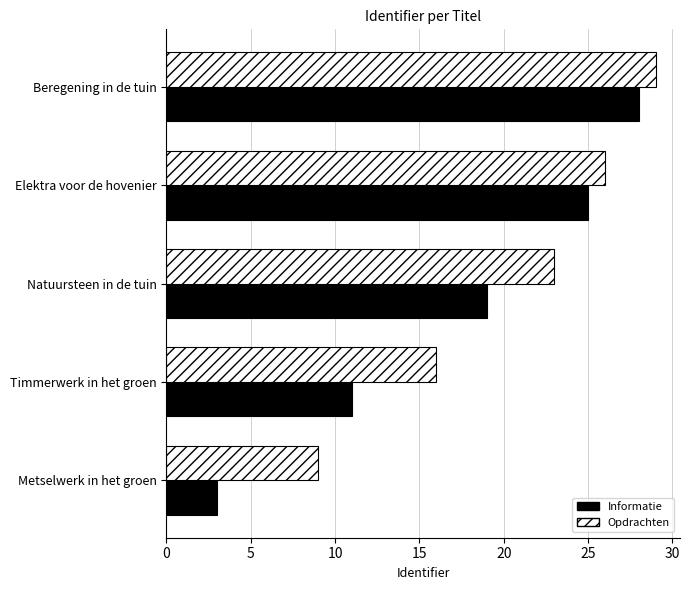

What is the difference between the maximum and minimum values in the Opdrachten series?

20